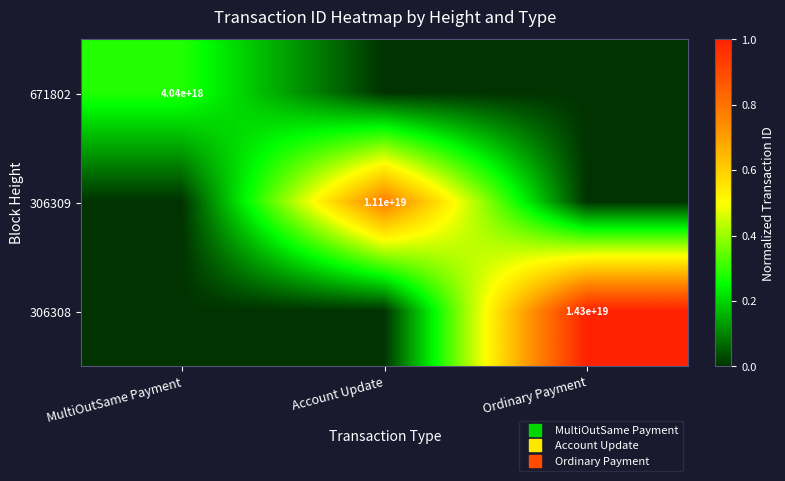

Is the value of 306308 at MultiOutSame Payment greater than the value of 306309 at MultiOutSame Payment?

No